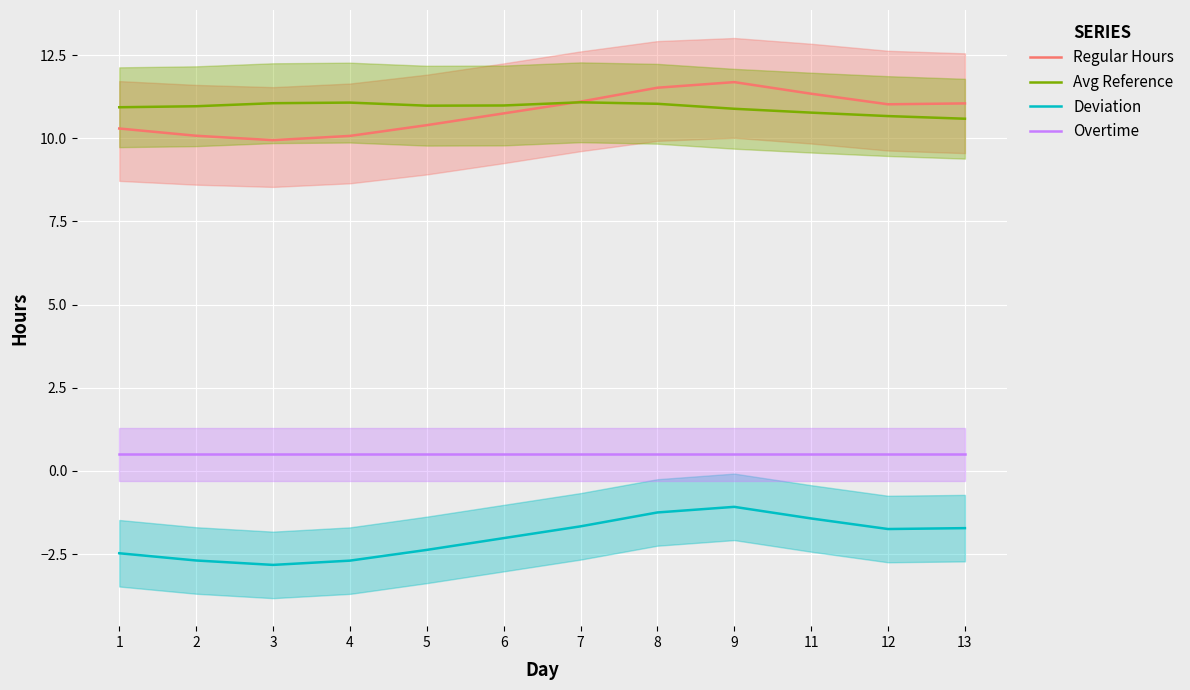

At which label does Overtime reach its peak?

1